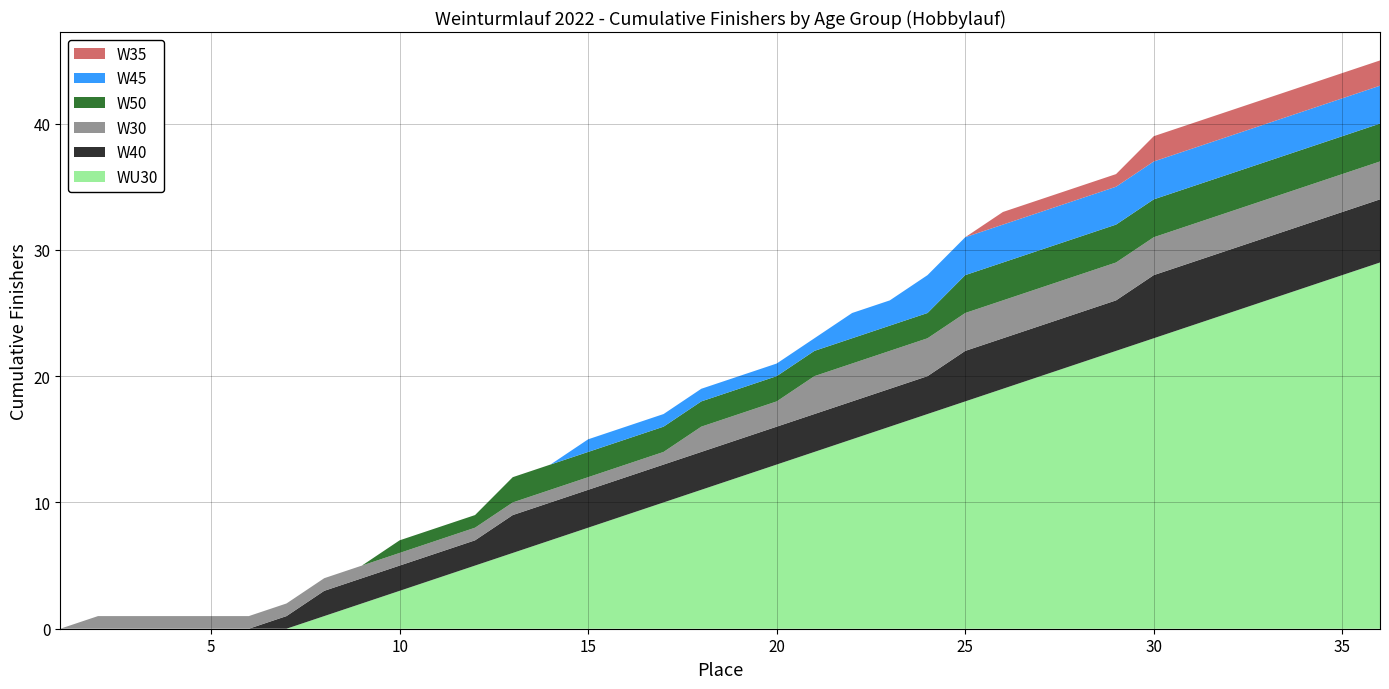

Reading left to right, what are all the values shown in this chart?

WU30: 0	0	0	0	0	0	0	1	2	3	4	5	6	7	8	9	10	11	12	13	14	15	16	17	18	19	20	21	22	23	24	25	26	27	28	29
W40: 0	0	0	0	0	0	1	2	2	2	2	2	3	3	3	3	3	3	3	3	3	3	3	3	4	4	4	4	4	5	5	5	5	5	5	5
W30: 0	1	1	1	1	1	1	1	1	1	1	1	1	1	1	1	1	2	2	2	3	3	3	3	3	3	3	3	3	3	3	3	3	3	3	3
W50: 0	0	0	0	0	0	0	0	0	1	1	1	2	2	2	2	2	2	2	2	2	2	2	2	3	3	3	3	3	3	3	3	3	3	3	3
W45: 0	0	0	0	0	0	0	0	0	0	0	0	0	0	1	1	1	1	1	1	1	2	2	3	3	3	3	3	3	3	3	3	3	3	3	3
W35: 0	0	0	0	0	0	0	0	0	0	0	0	0	0	0	0	0	0	0	0	0	0	0	0	0	1	1	1	1	2	2	2	2	2	2	2